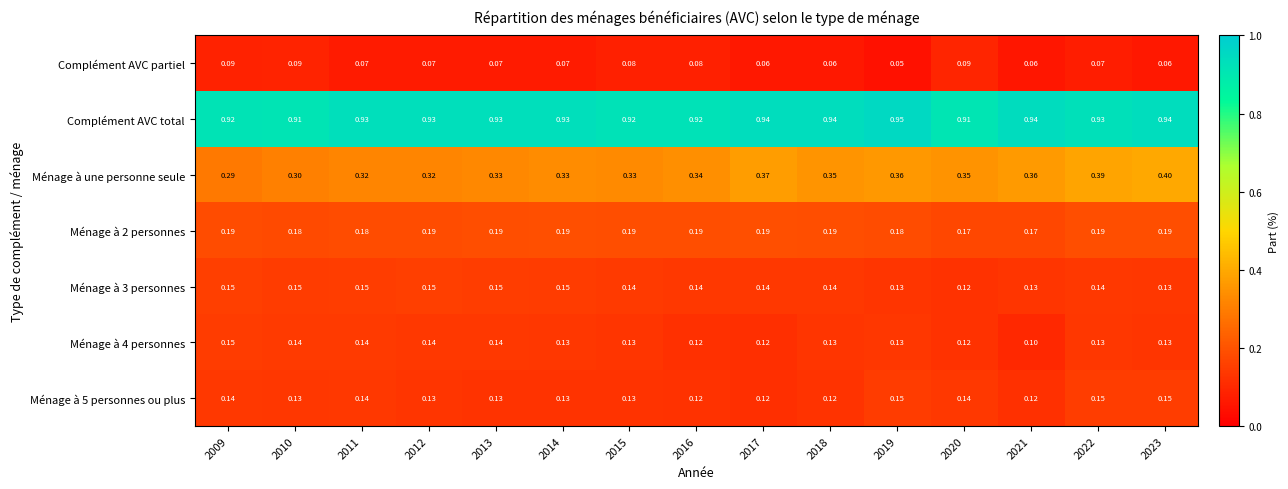

Which series changed the most between 2010 and 2014?

Ménage à une personne seule